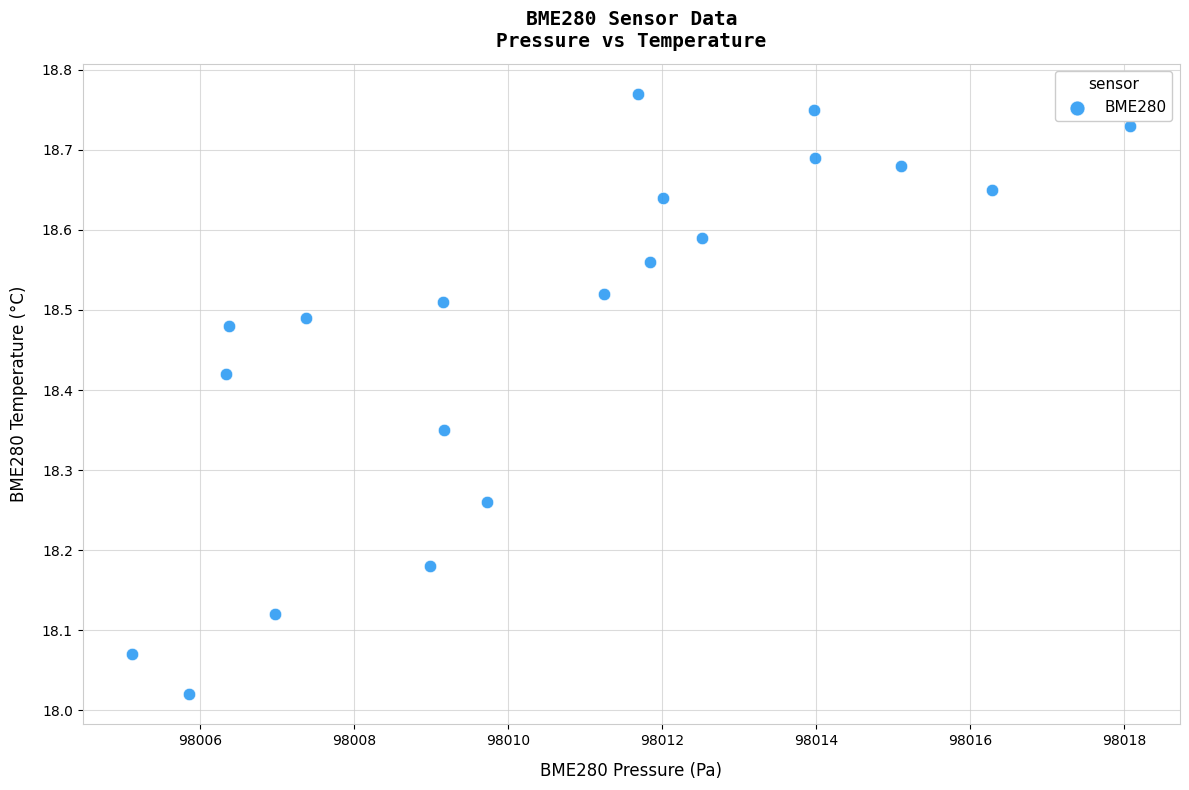

What is the range of X values (max minus min)?

13.0